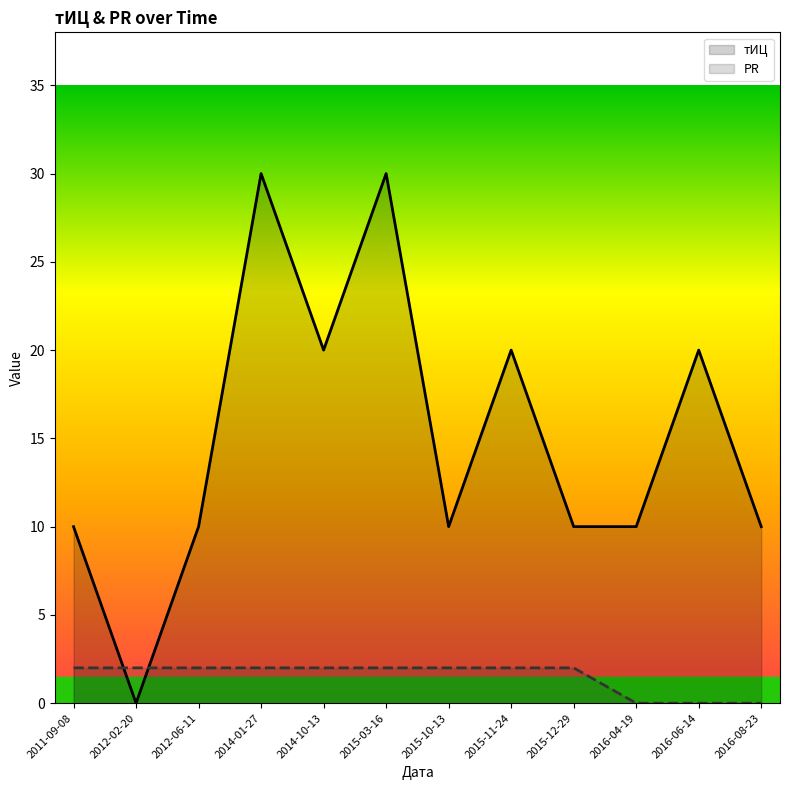

How many values in PR are above zero?

9